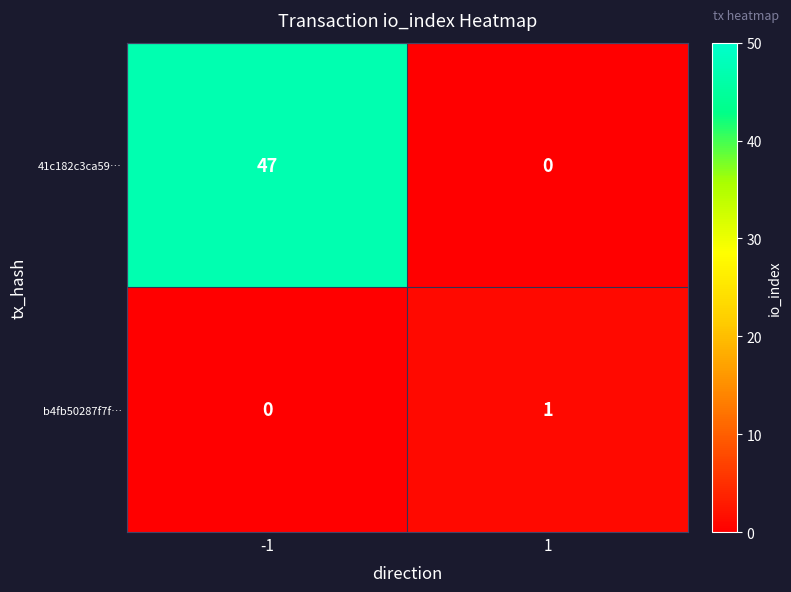

What is the difference between the highest and lowest values at 1?

1